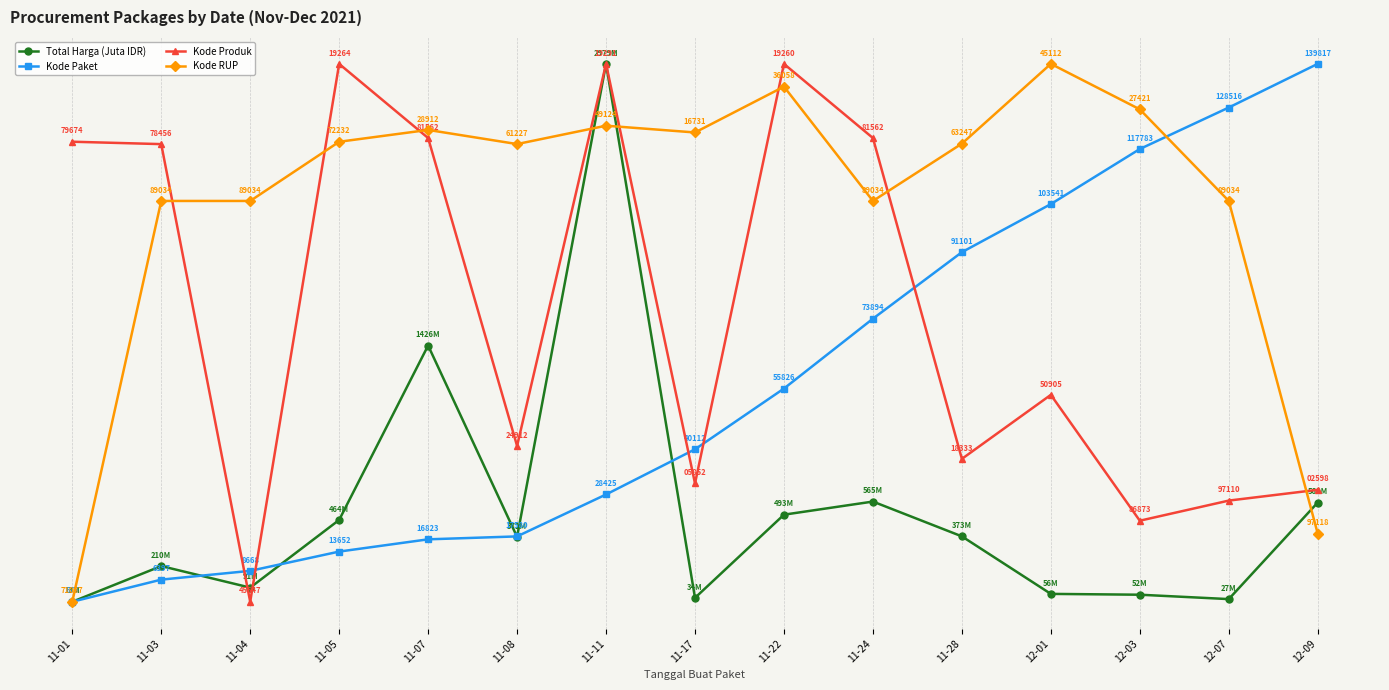

True or false: Kode Paket has more than 1 interior local peaks.

False